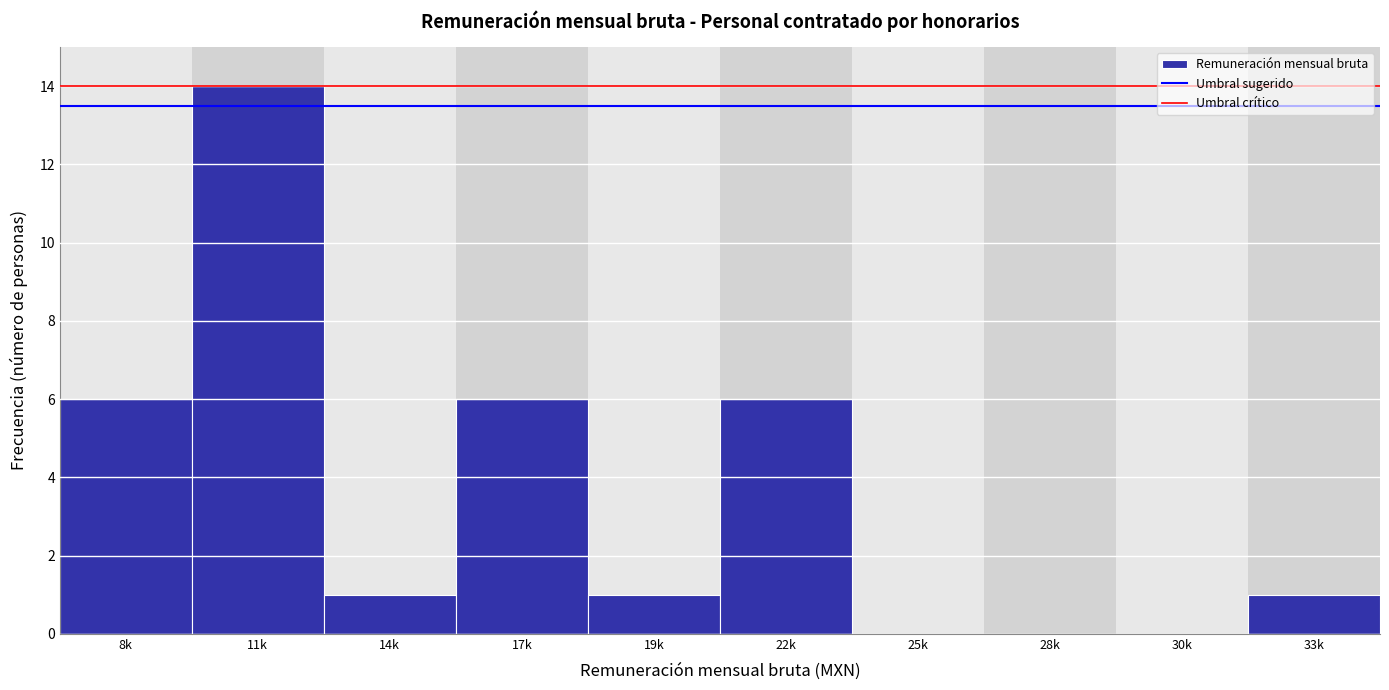

Reading left to right, list all the values displayed in this chart.

8k=6	11k=14	14k=1	17k=6	19k=1	22k=6	25k=0	28k=0	30k=0	33k=1